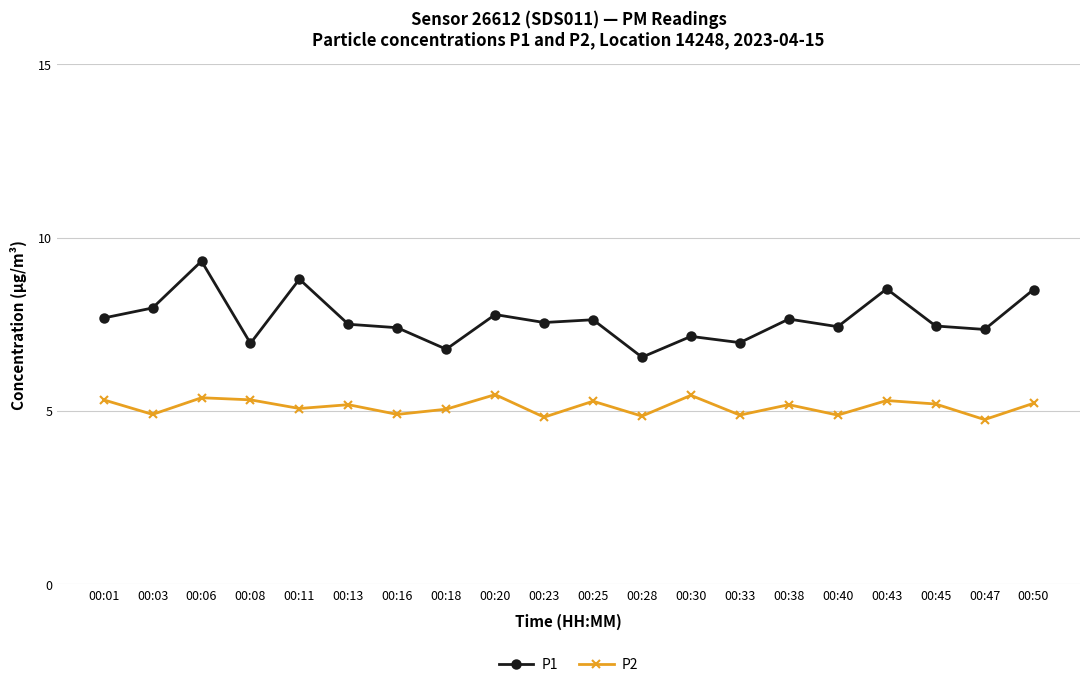

What is the sum of the P2 values at 00:01 and 00:23?

10.1